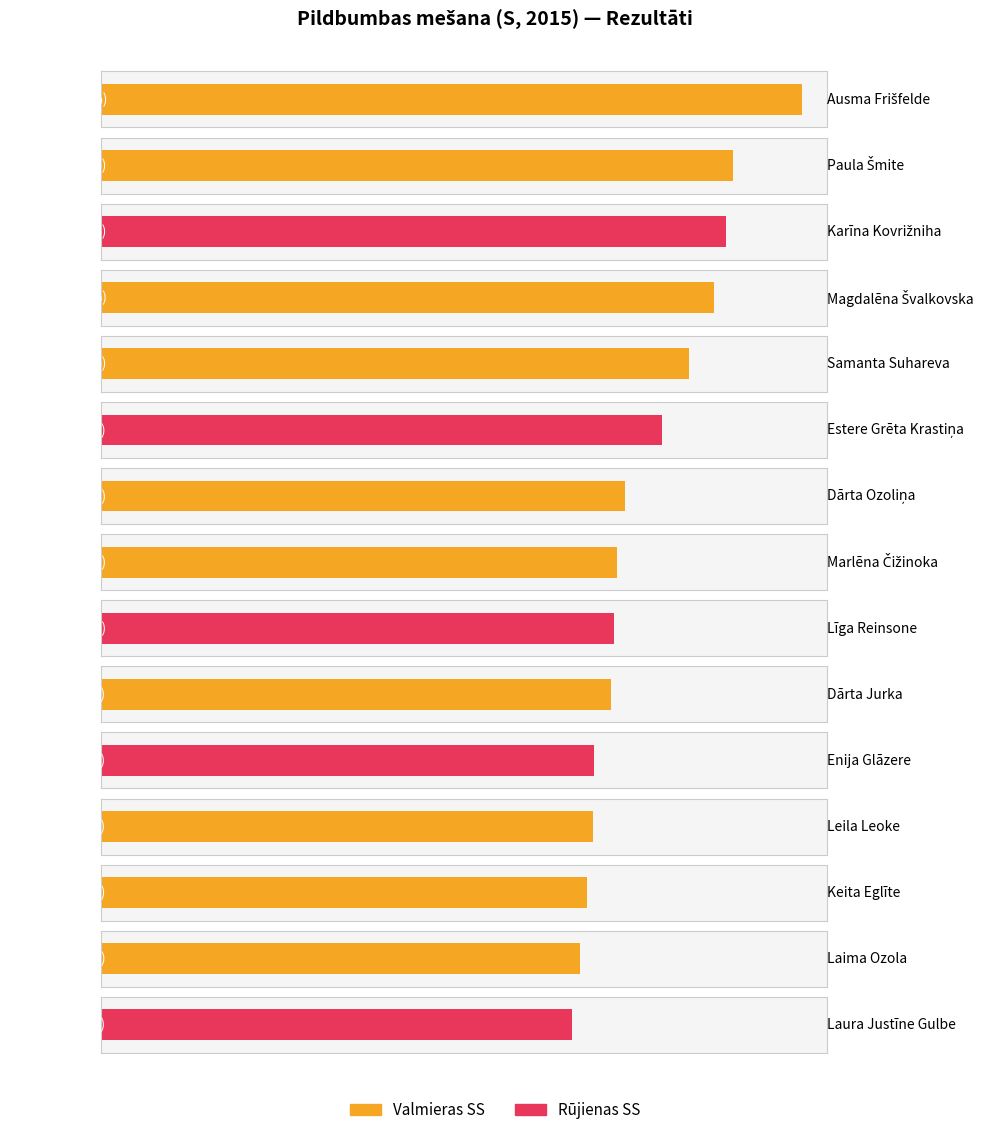

What is the difference between the maximum and minimum values?

3.2